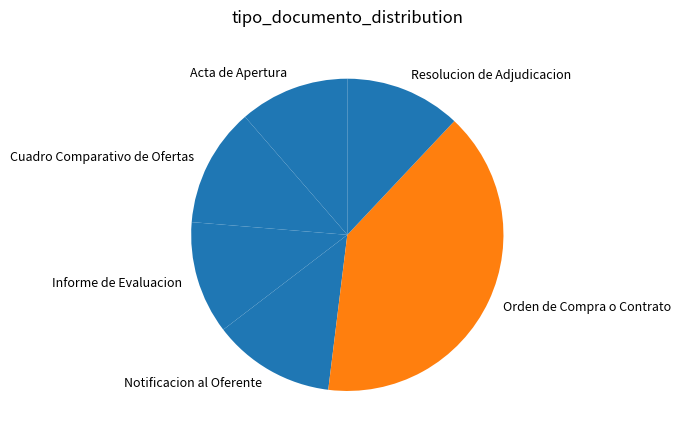

How many segments does this pie chart have?

6